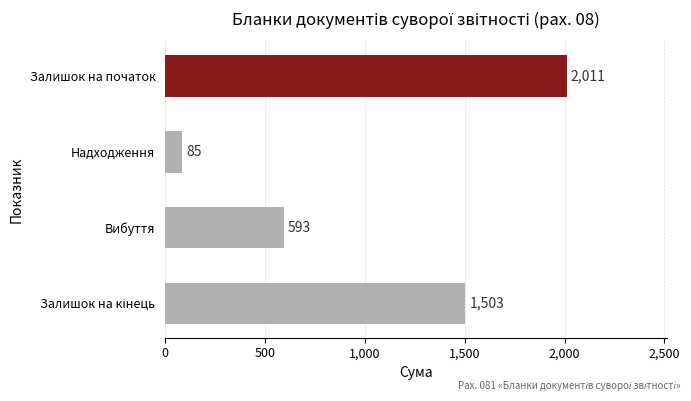

What is the greatest value displayed?

2011